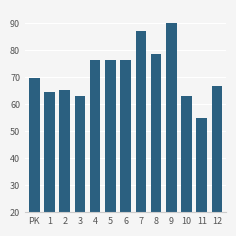

What is the greatest value displayed?

90.0